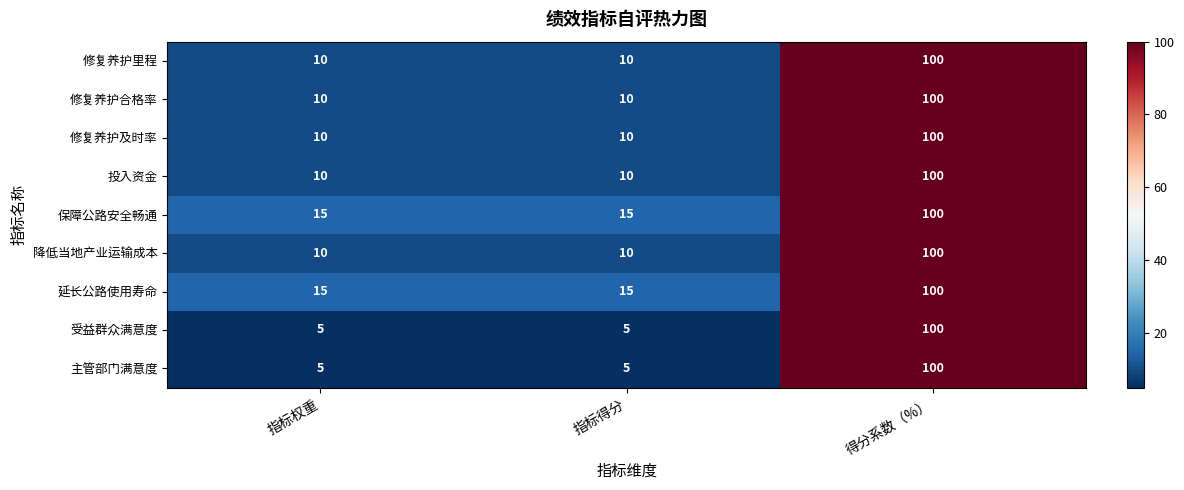

The value of 受益群众满意度 at 指标权重 is 7. True or false?

False